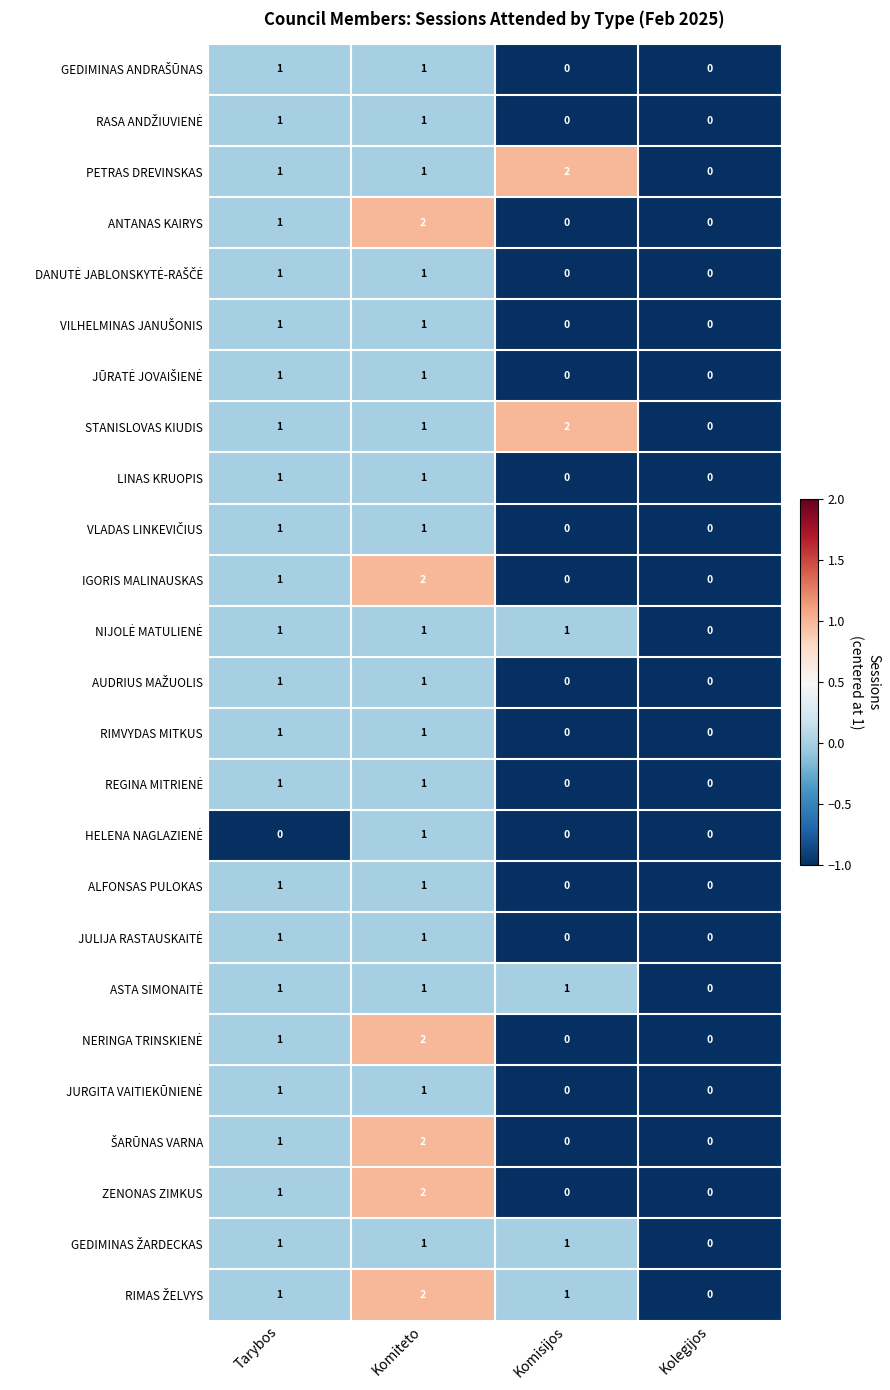

At which category is the sum across all series the highest?

Komiteto